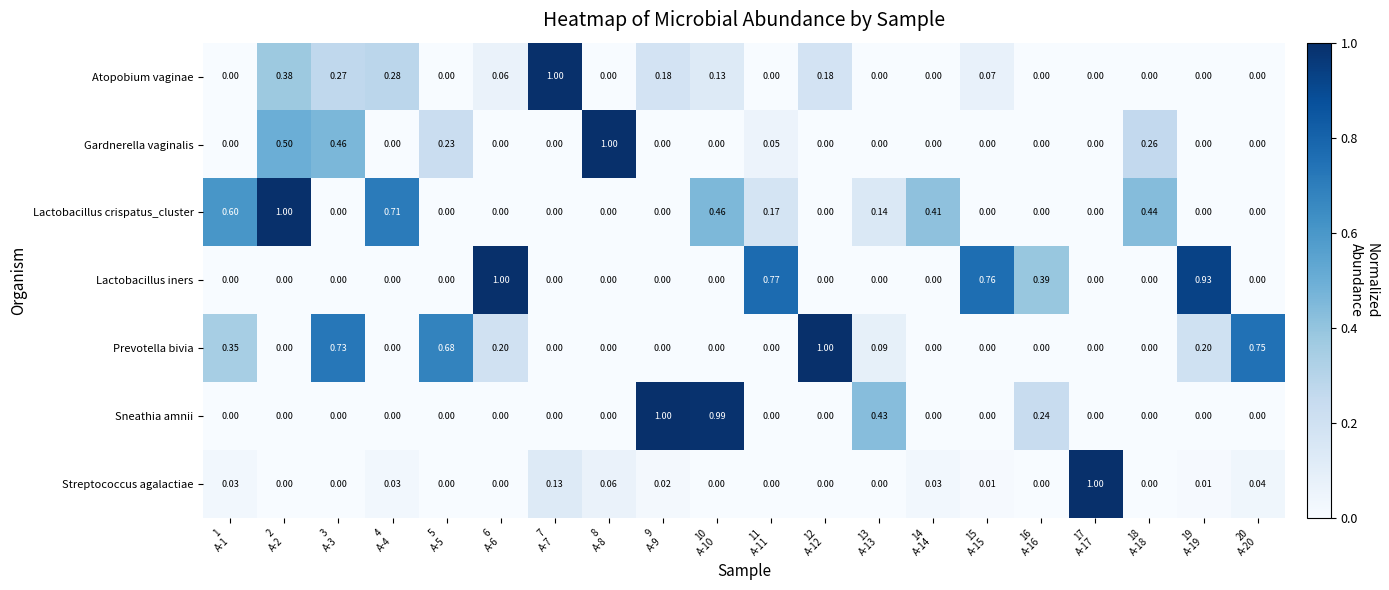

Which series has the largest total across all categories?

Prevotella bivia